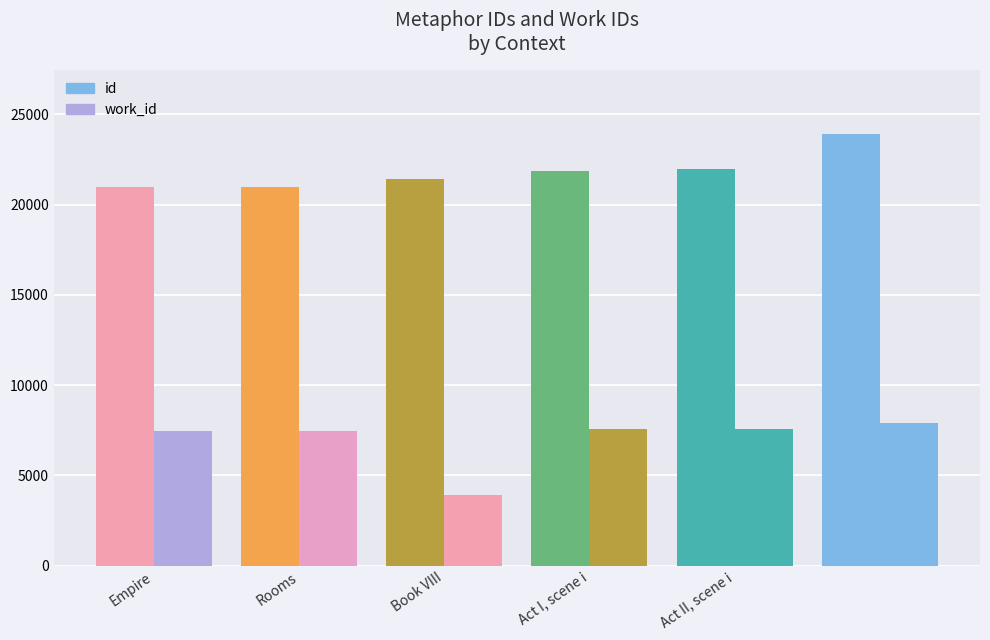

What is the difference between the second highest and second lowest values in the work_id series?

78